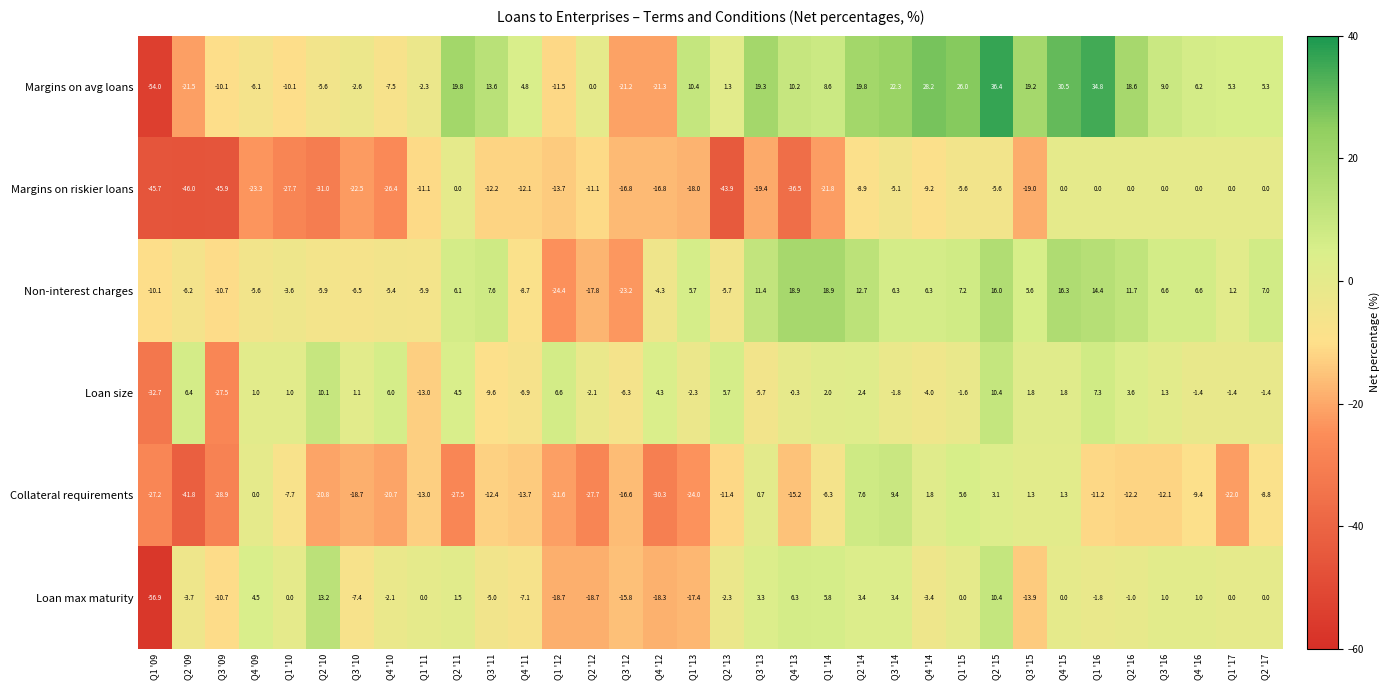

Rank the series at Q1 '14 from highest to lowest value.

Non-interest charges, Margins on avg loans, Loan max maturity, Loan size, Collateral requirements, Margins on riskier loans